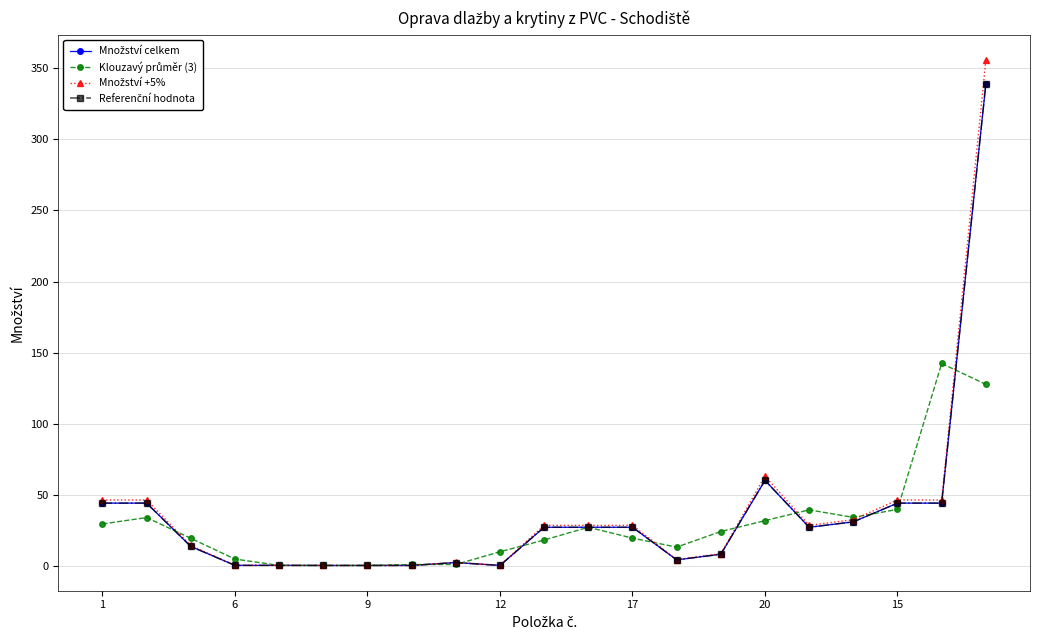

Is this an area chart (filled region under the line)?

No